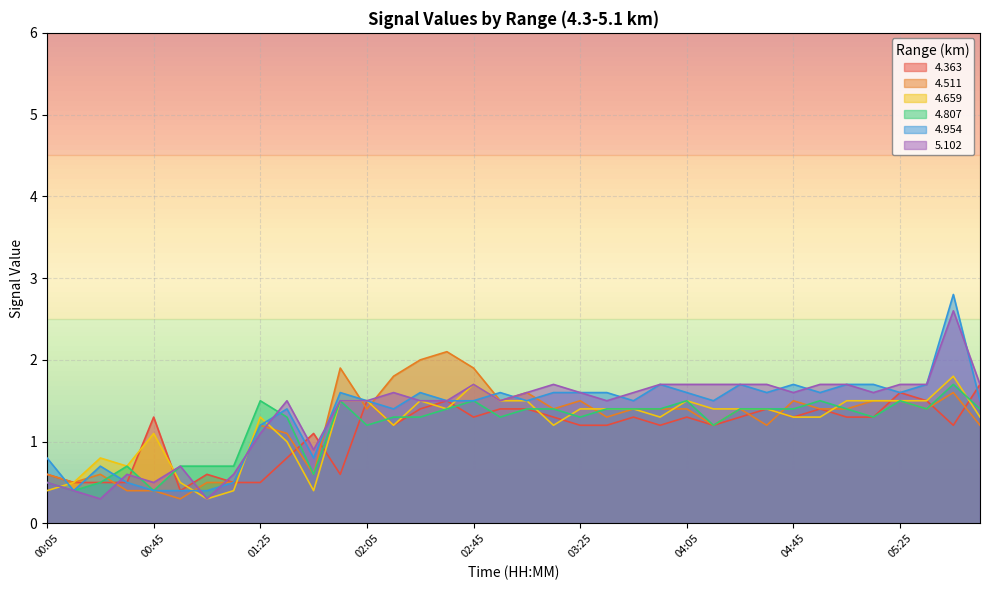

What is the minimum value for 4.954?

0.4